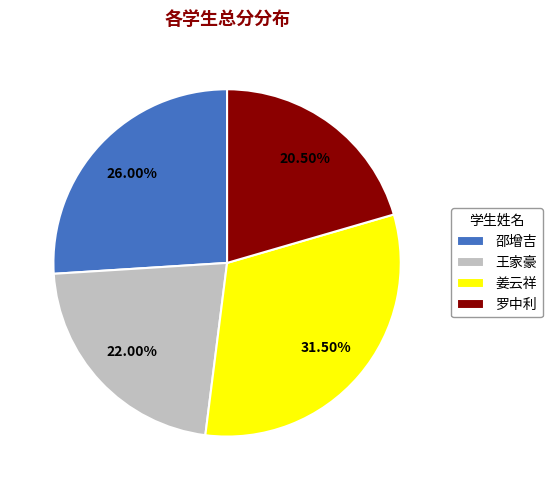

Do 姜云祥 and 罗中利 together represent more than half of the pie?

Yes